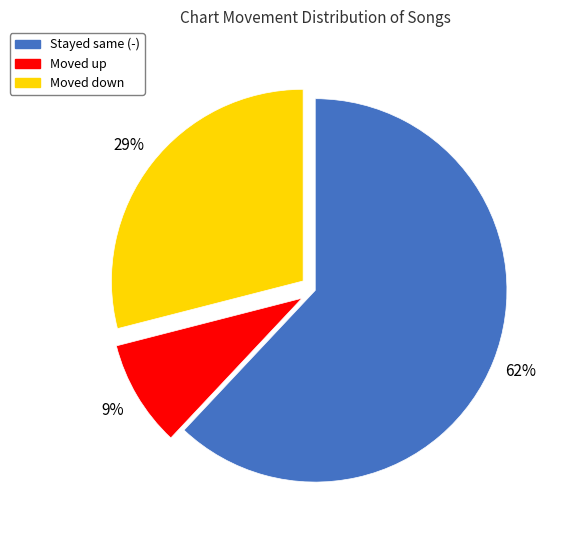

To the nearest percent, what is the average slice percentage?

33%